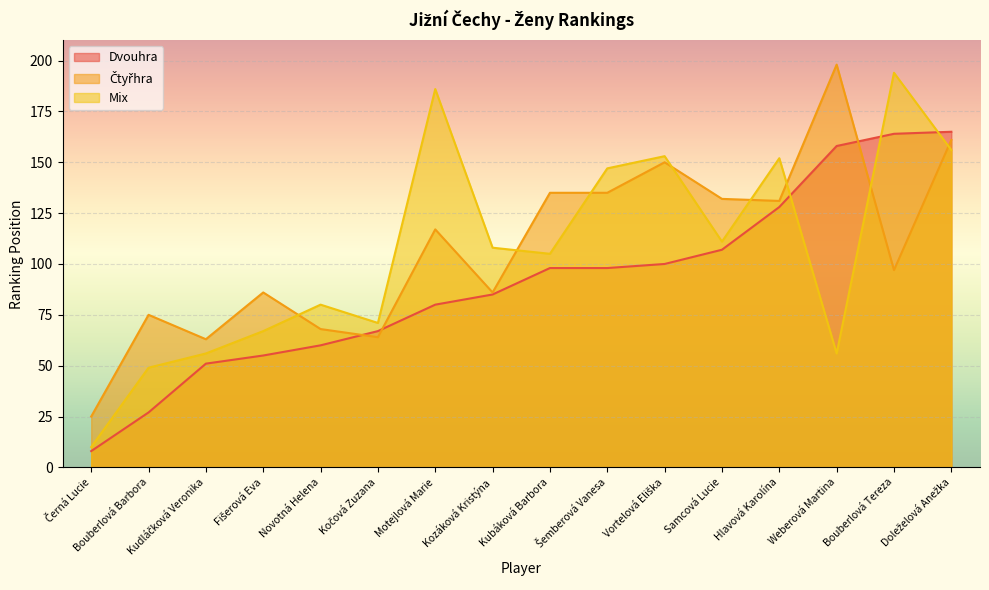

How many times do Mix and Čtyřhra cross each other?

8